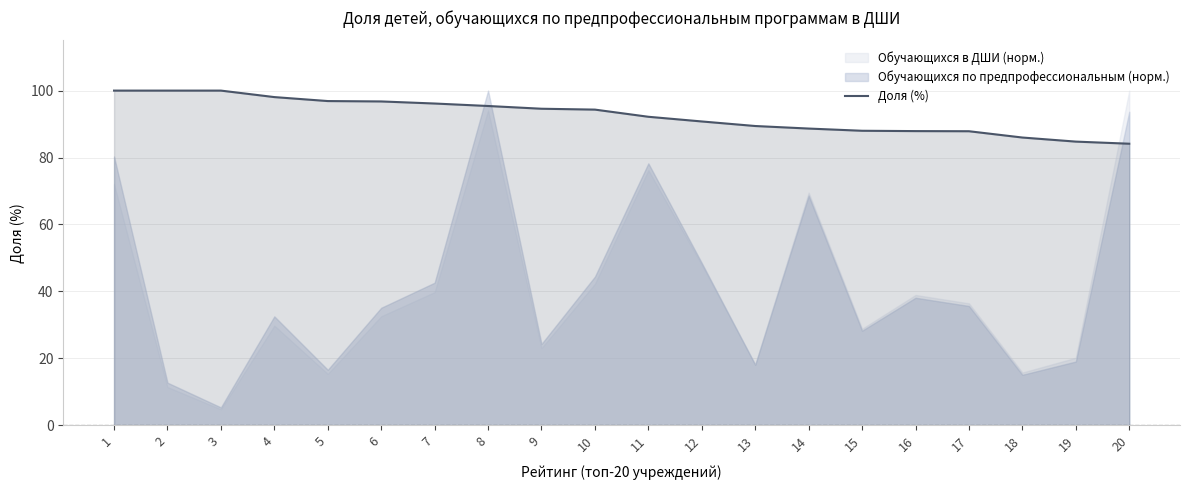

The chart shows a value of 164.6 at 2. True or false?

False